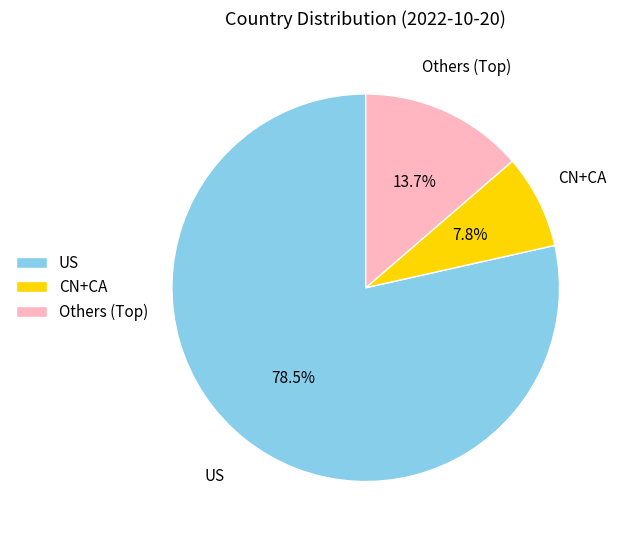

To the nearest percent, what is the difference between the largest and smallest slice percentages?

71%